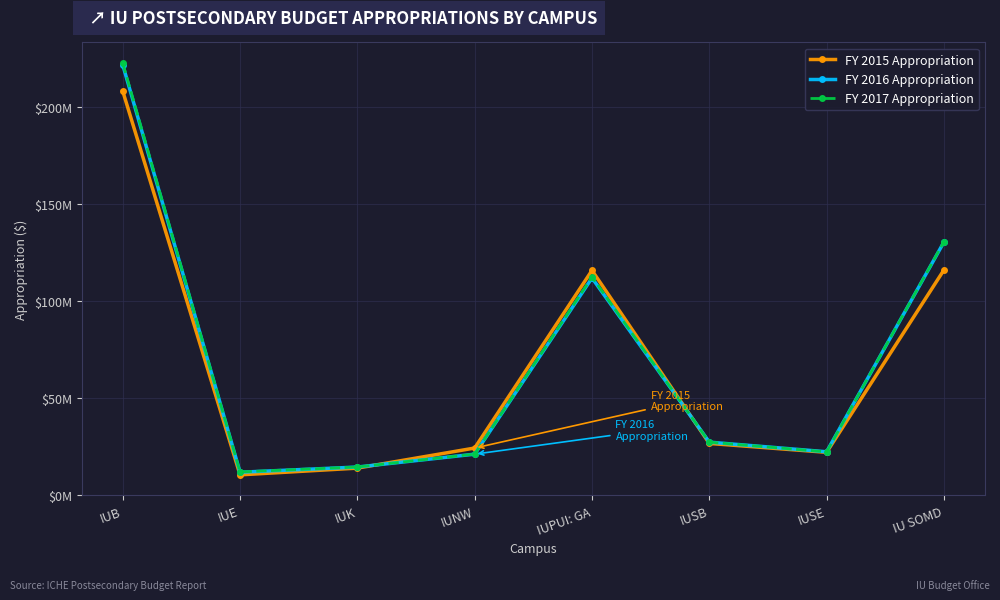

What are all the series names shown in the legend?

FY 2015 Appropriation, FY 2016 Appropriation, FY 2017 Appropriation